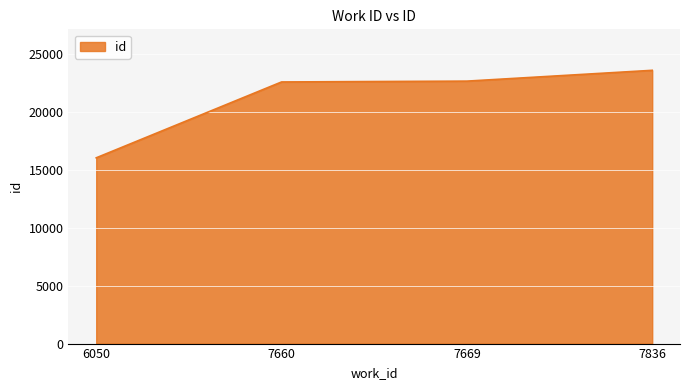

The value at 7660 is 22613. True or false?

True